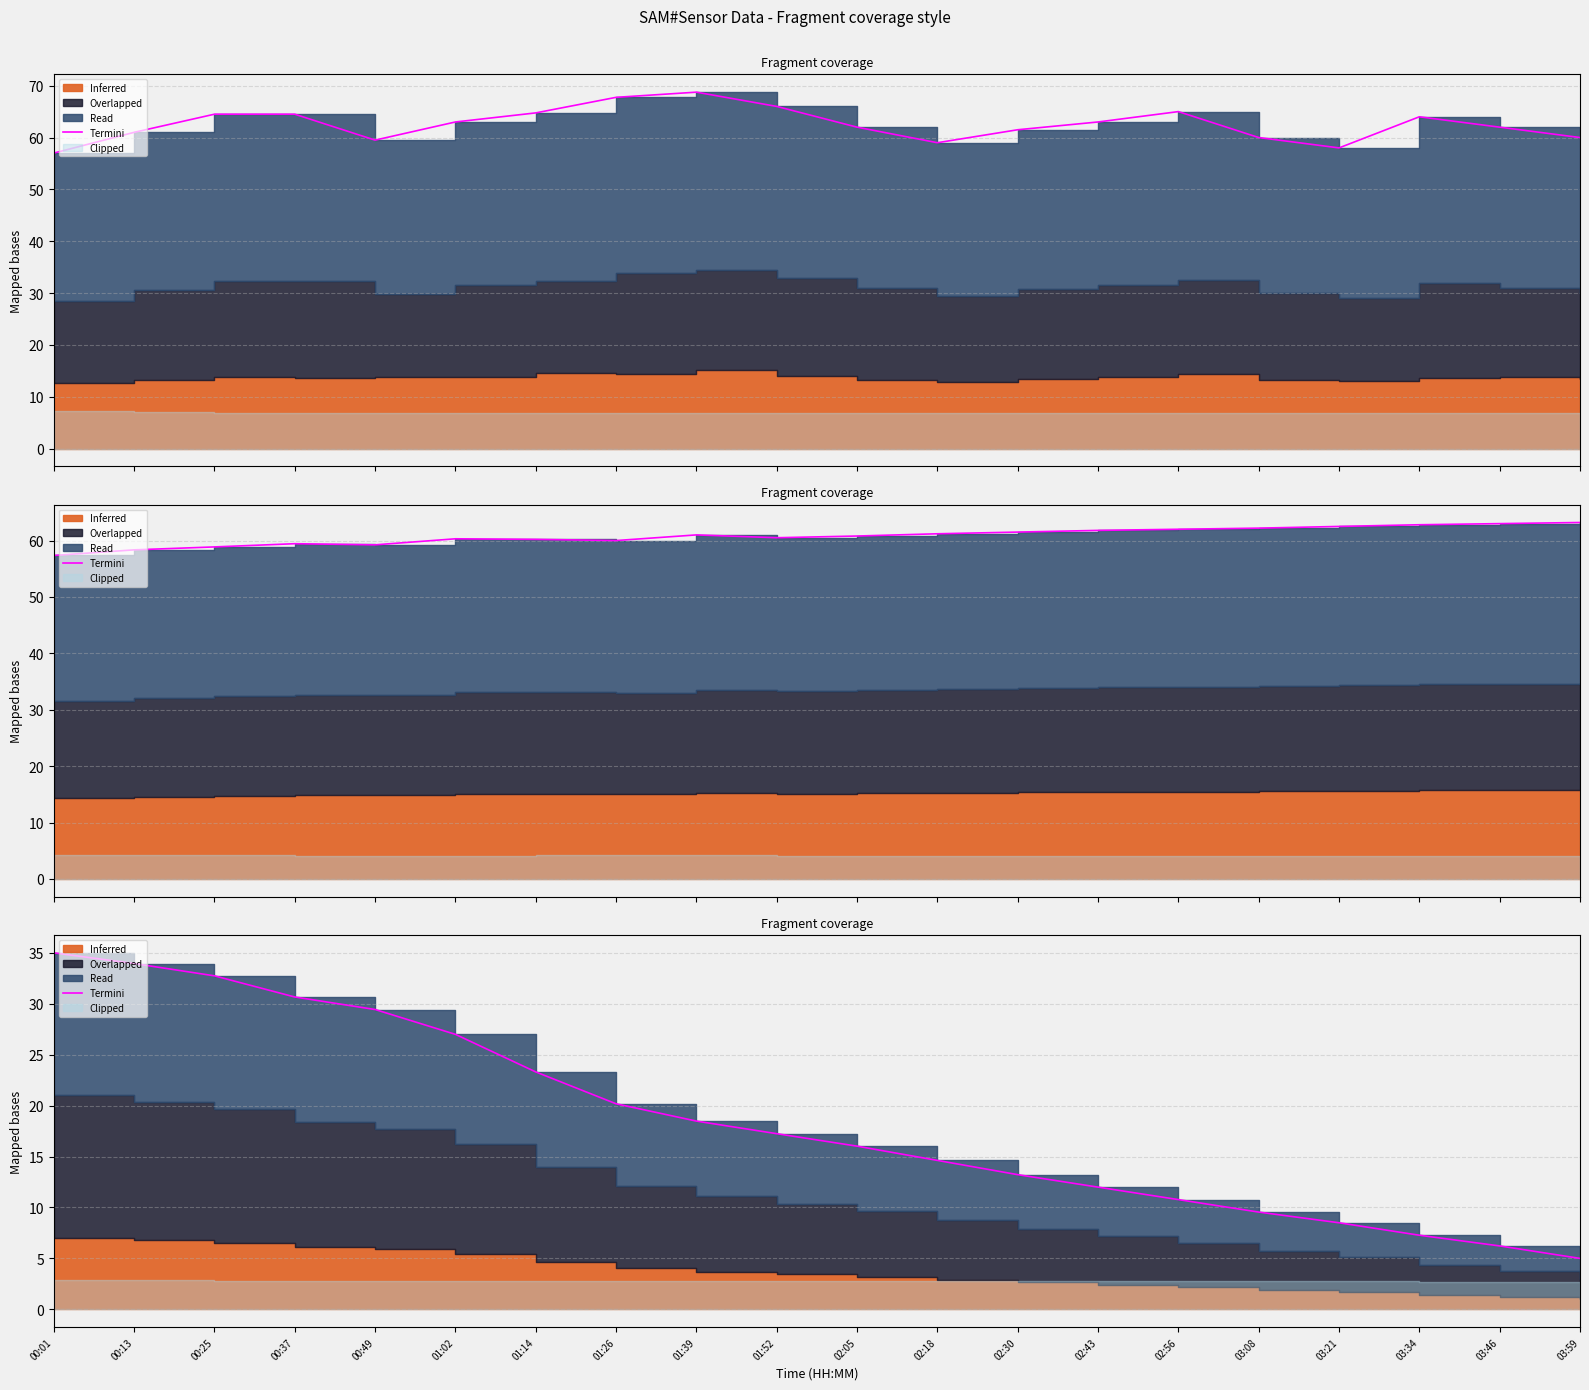

How many lines are shown in the chart?

1